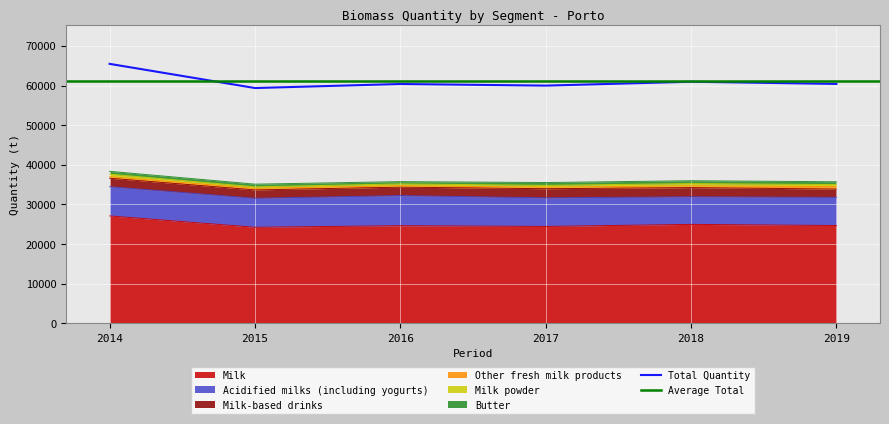

Reading left to right, list all the values displayed in this chart.

Milk: 27105.2	24247.2	24634.6	24451.3	24972.4	24681.4
Acidified milks (including yogurts): 7370.4	7314.8	7603.3	7213.5	6965.1	7110.4
Milk-based drinks: 2135.4	2099.6	2128.9	2302.9	2310.4	2085.3
Other fresh milk products: 378.9	406.4	337.9	372.5	441.7	615.3
Milk powder: 654.4	372.5	473.1	474.1	577.6	512.8
Butter: 713.5	677.3	574.5	711.2	713.5	717.9